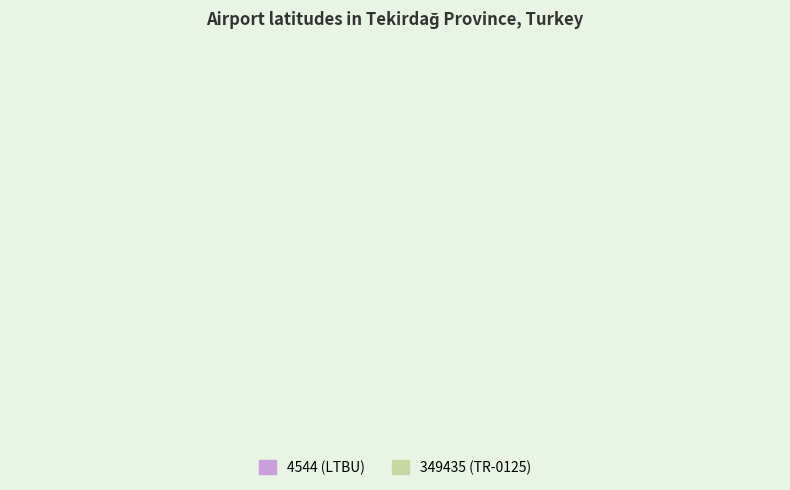

The 4544 slice represents 37% of the pie. True or false?

False